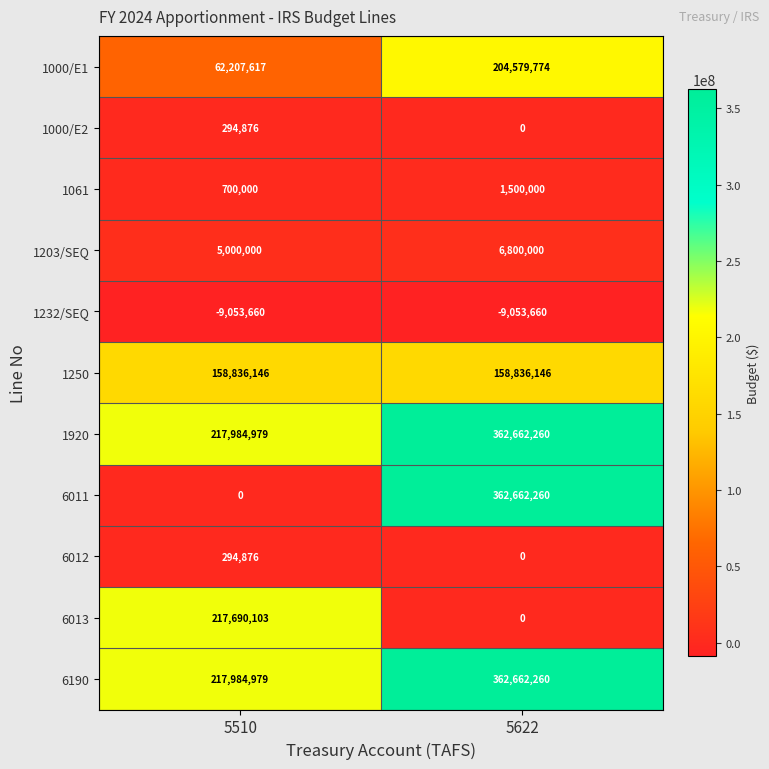

What is the sum of the 6012 values at 5510 and 5622?

294876